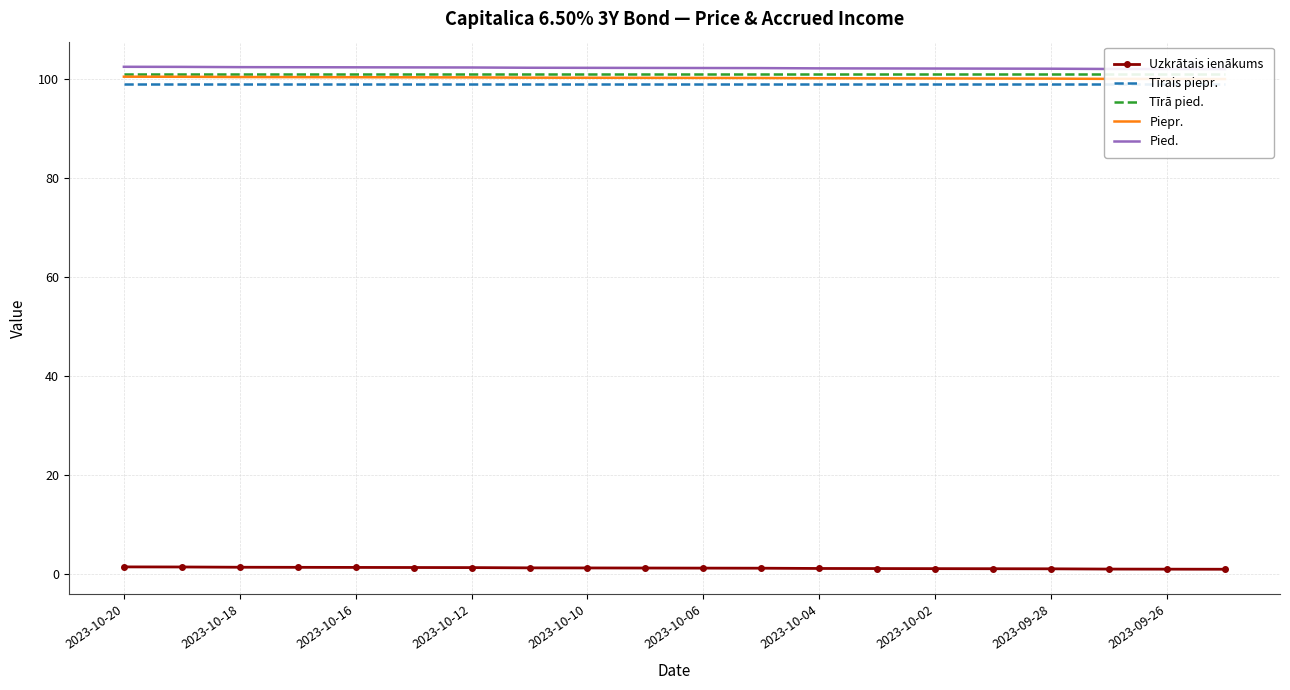

At which label does Tīrā pied. reach its peak?

2023-10-20